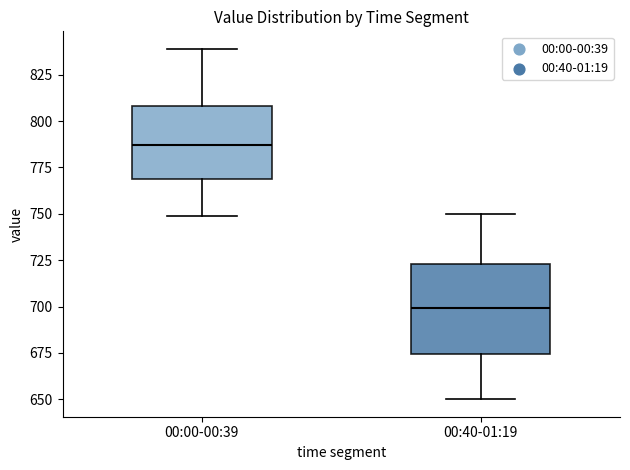

Reading left to right, read every box against the y-axis: the position of its median line, the range the box covers, and the ends of its whiskers. The values are not printed on the chart, so give them approximately, as read against the axis.

00:00-00:39: median 785, box 770 to 810, whiskers 750 to 840
00:40-01:19: median 700, box 675 to 725, whiskers 650 to 750